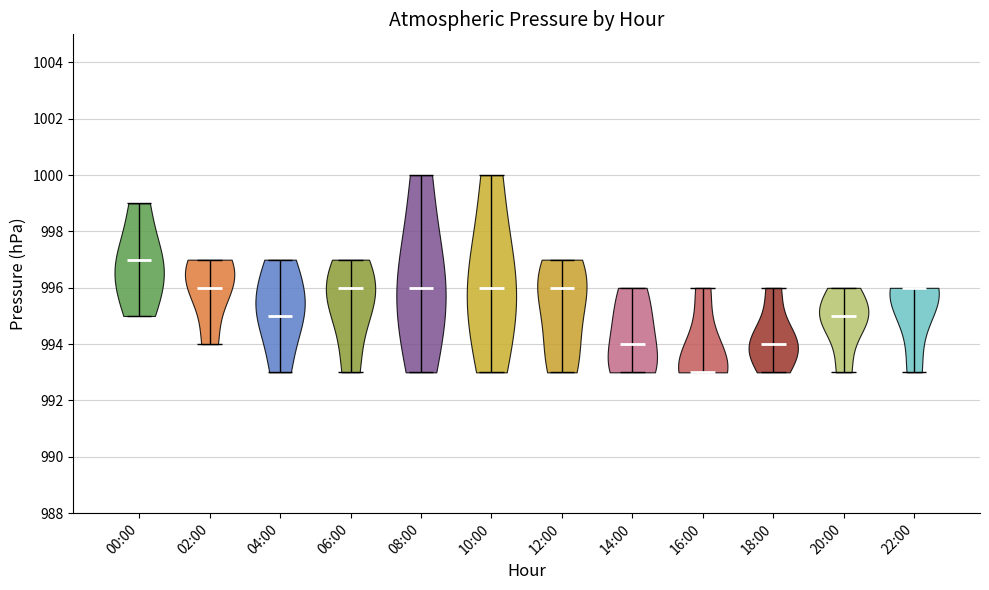

Which violin has the lowest median line?

16:00